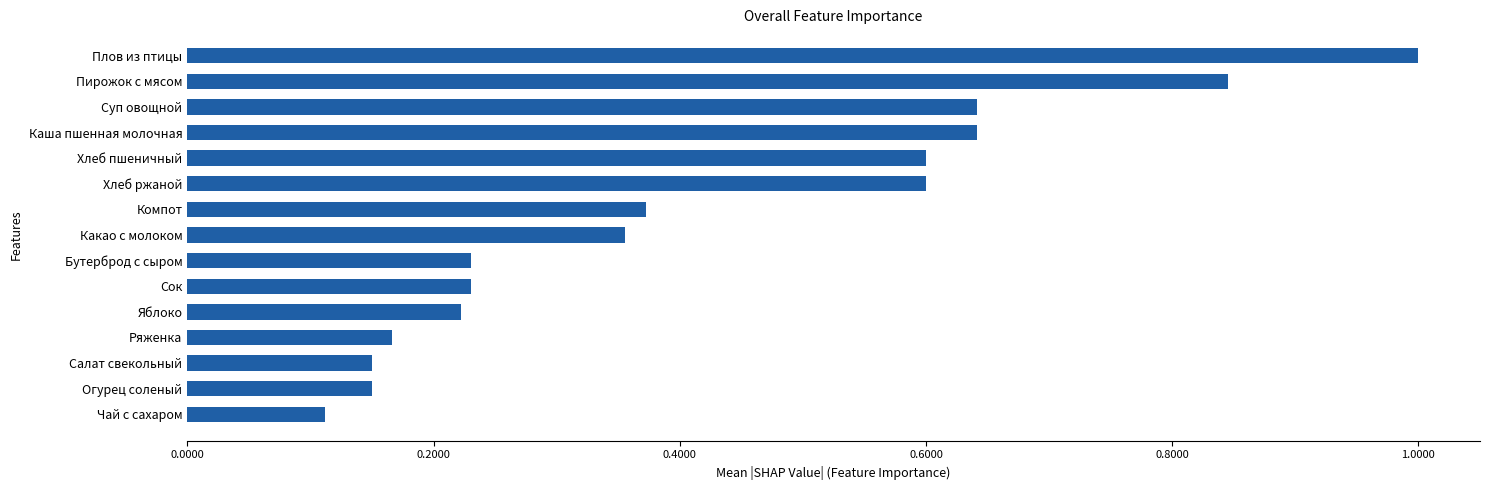

Read the value at Плов из птицы.

1.0